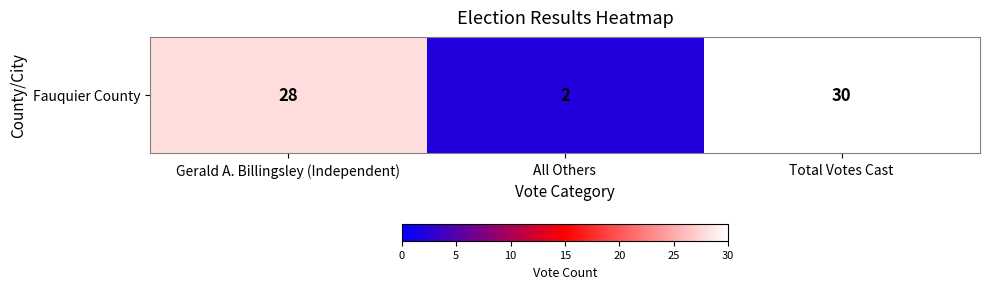

Which label corresponds to the smallest value in the chart?

All Others